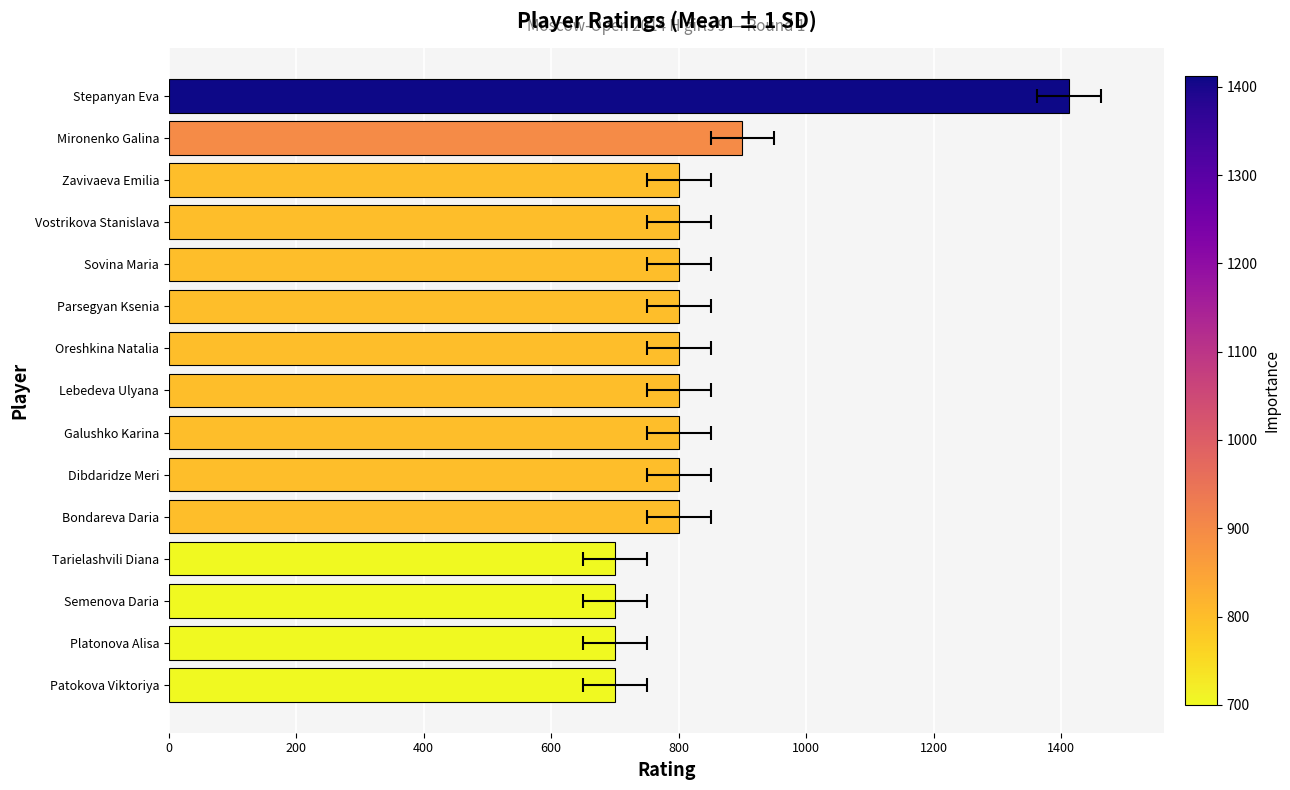

True or false: the data shows 800 at Dibdaridze Meri.

True